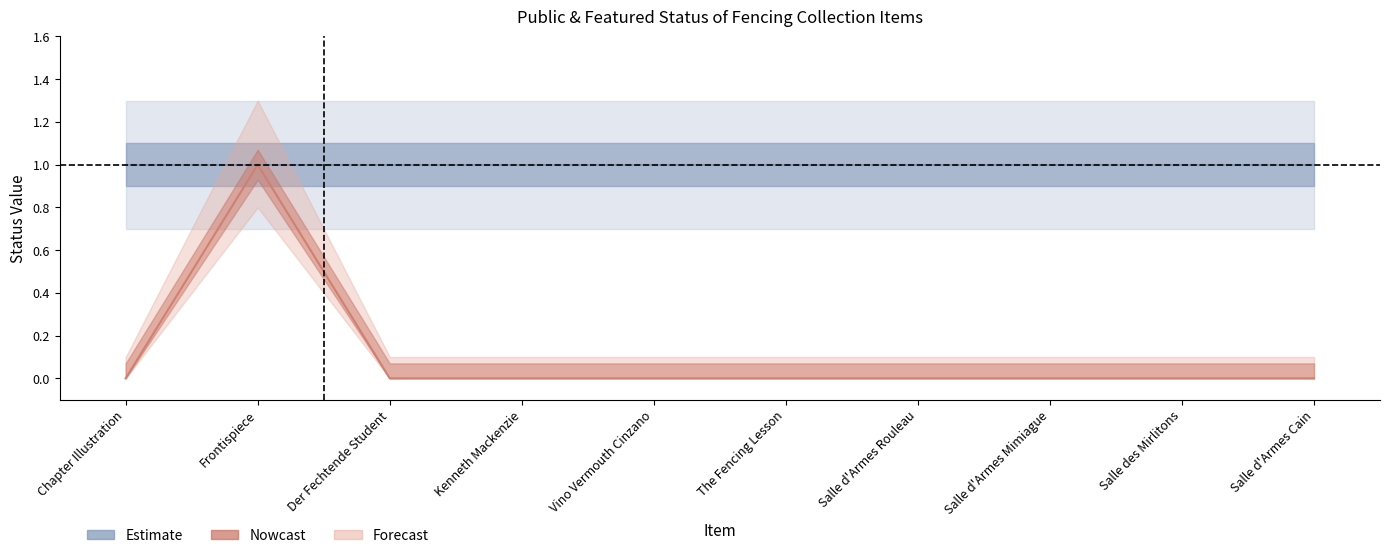

True or false: featured_count and public_count intersect in this chart.

False